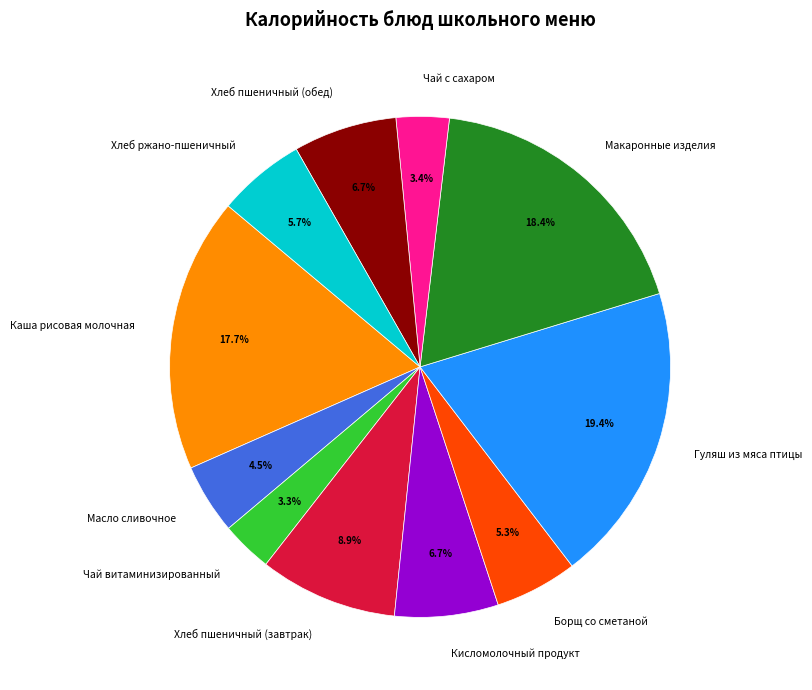

To the nearest percent, what is the combined percentage of Борщ со сметаной and Макаронные изделия?

24%